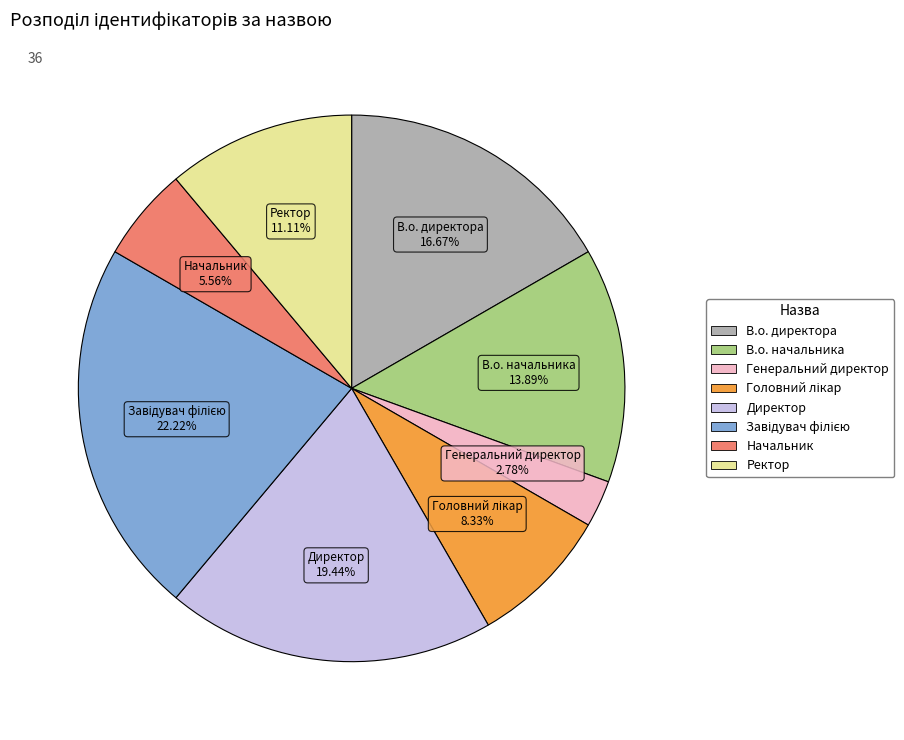

To the nearest percent, what is the difference between the Генеральний директор and В.о. директора slice percentages?

14%